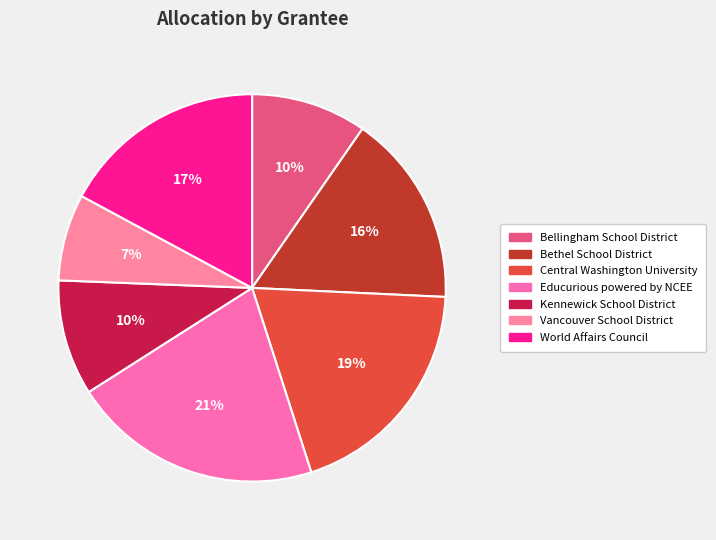

Is the sum of Vancouver School District and Central Washington University greater than half?

No